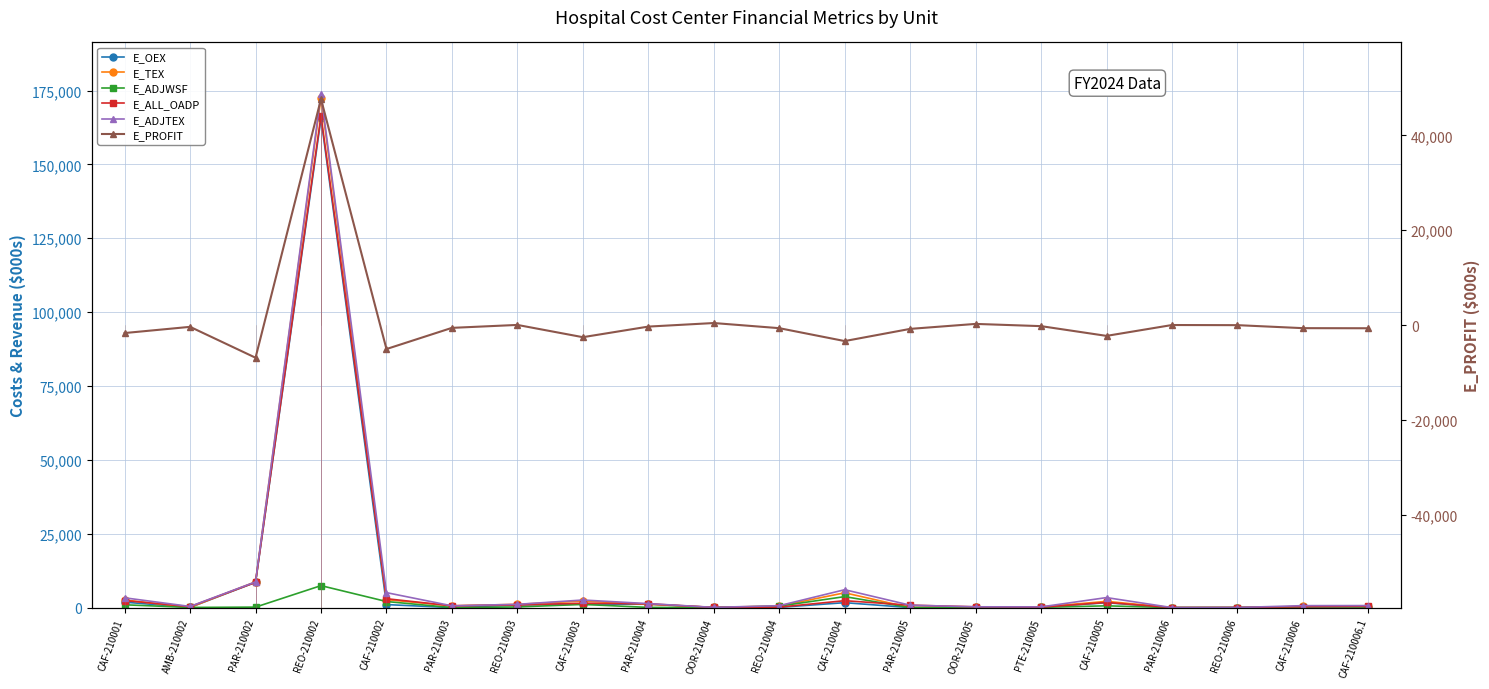

True or false: E_ALL_OADP has a value of 890.9 at REO-210003.

True